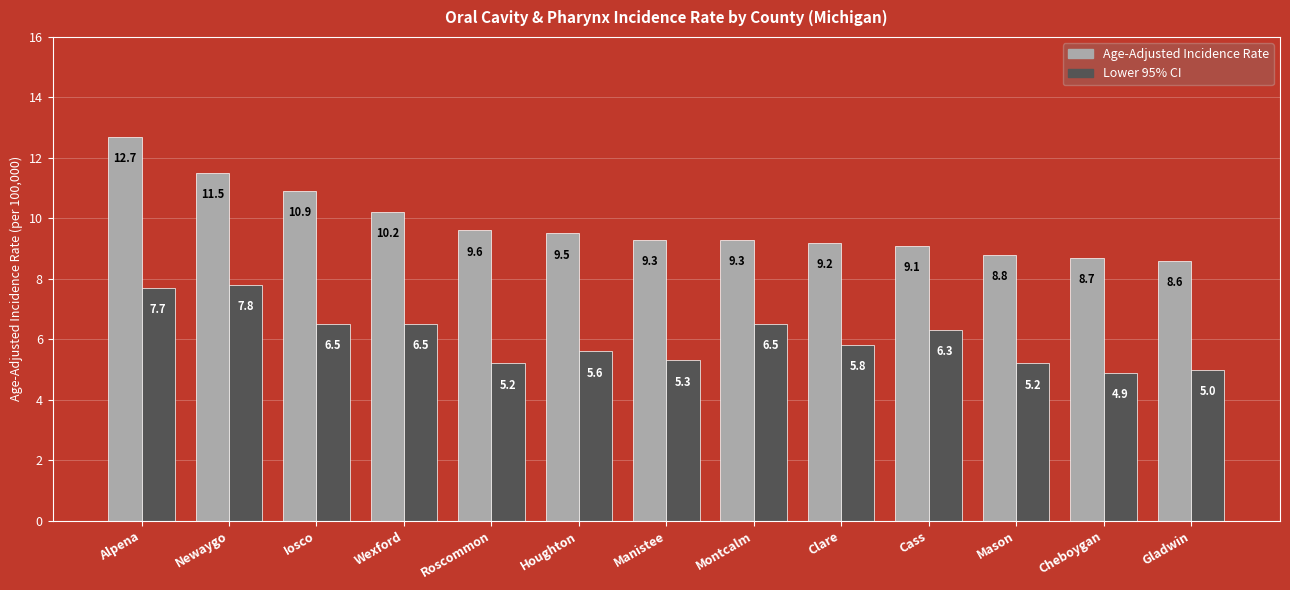

Which series has the largest range (max minus min)?

Age-Adjusted Incidence Rate